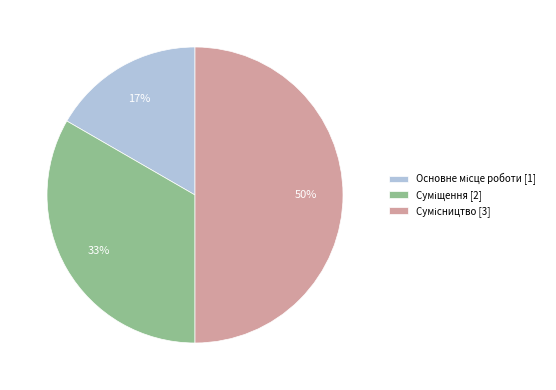

To the nearest percent, what is the difference between the largest and smallest slice percentages?

33%